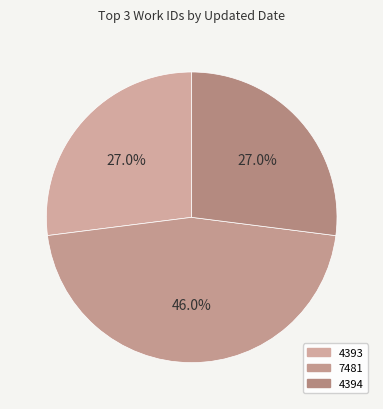

How many segments does this pie chart have?

3